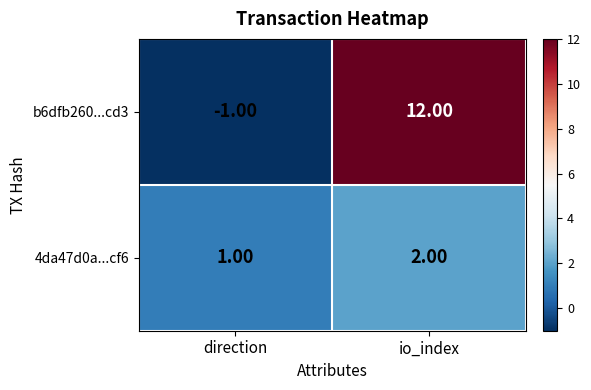

Which series has the largest range (max minus min)?

b6dfb260...cd3